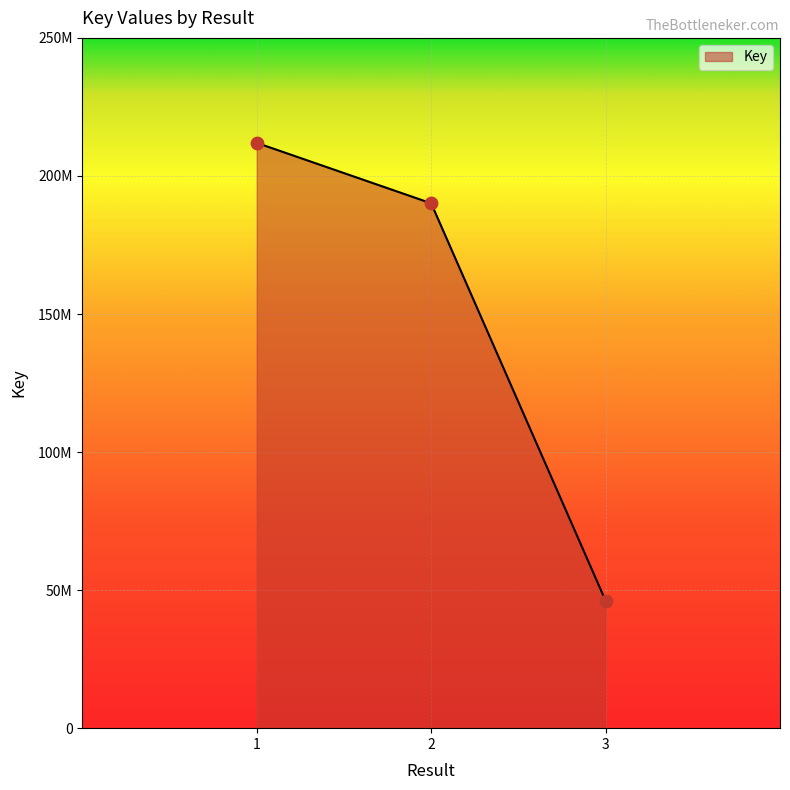

What is the change in value from 1 to ?

-21883527